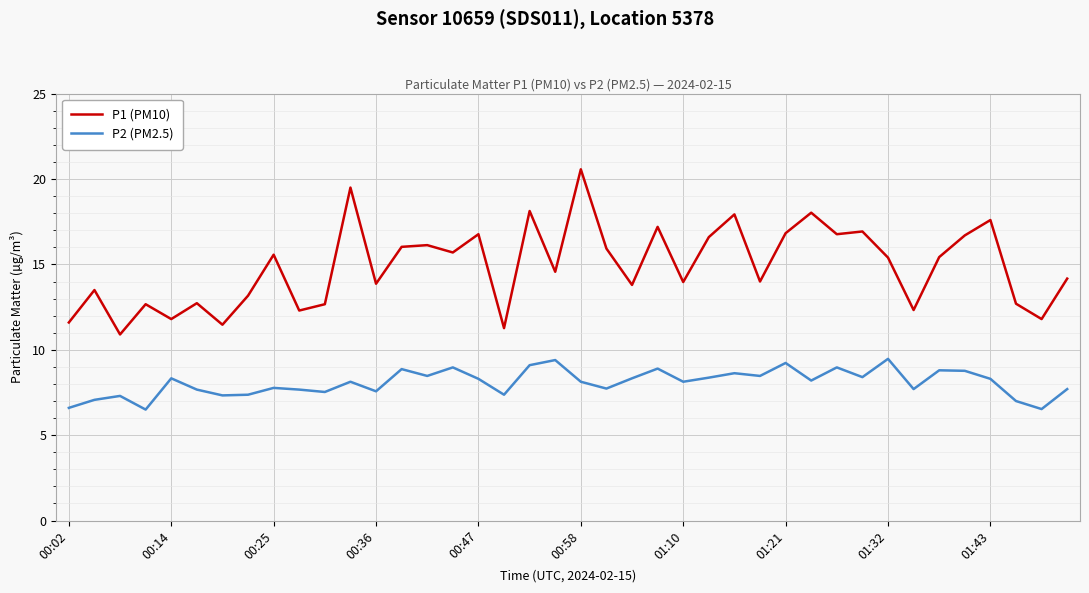

True or false: P1 (PM10) and P2 (PM2.5) cross at least once.

False